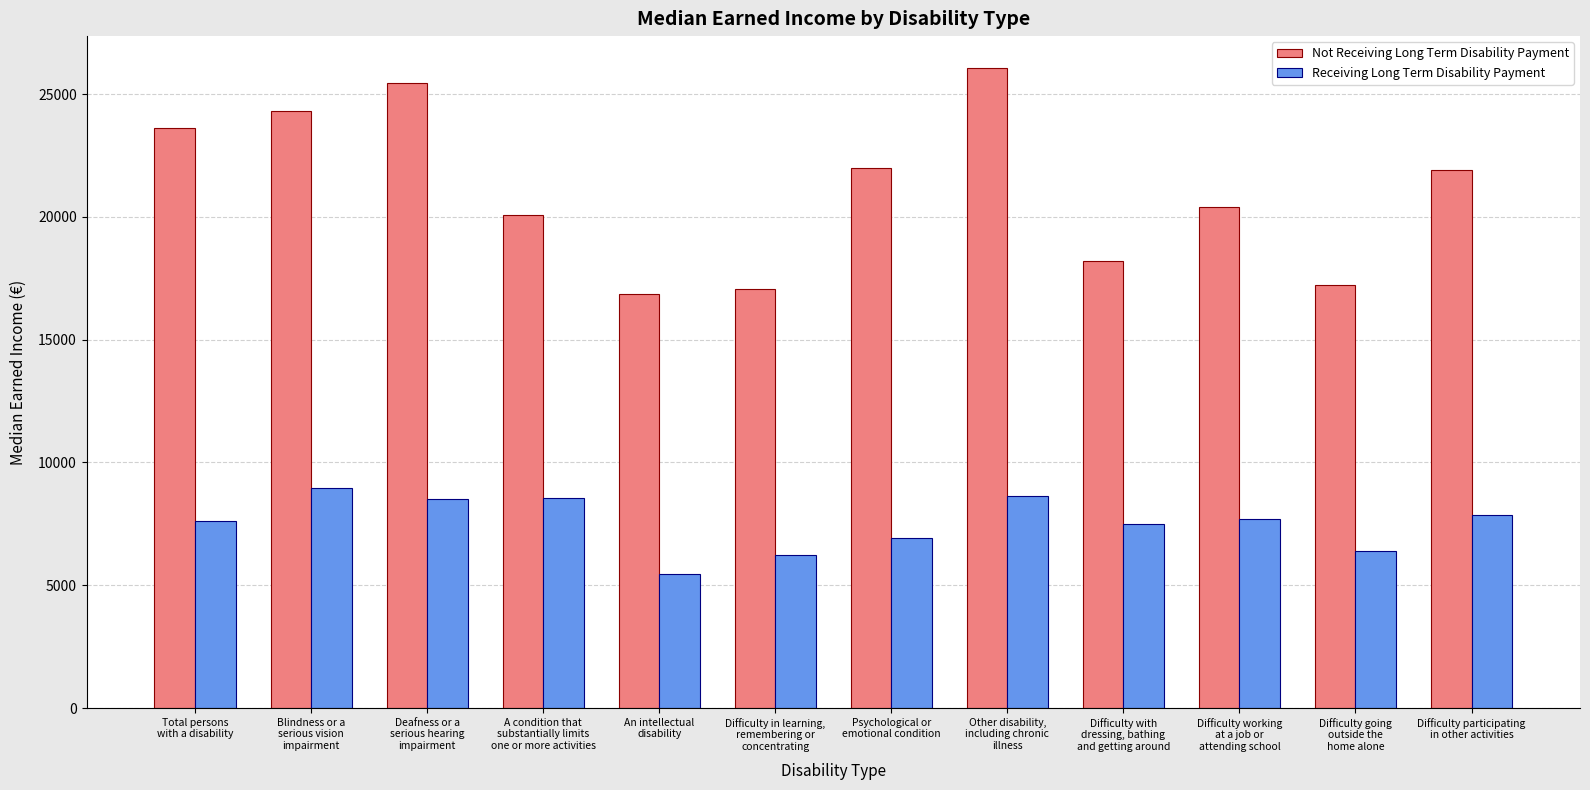

How many values in the Receiving Long Term Disability Payment series exceed 7711?

6